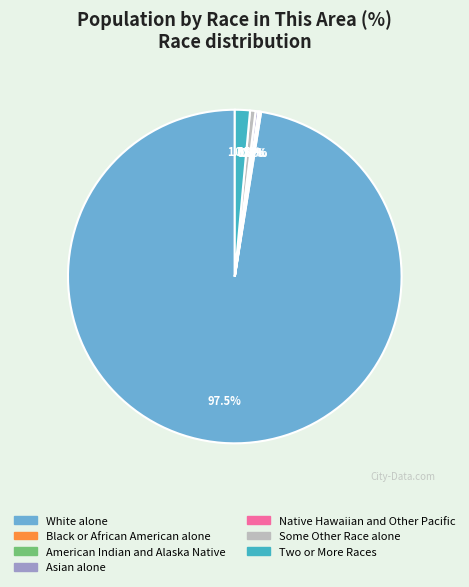

Count the number of slices in the pie.

7